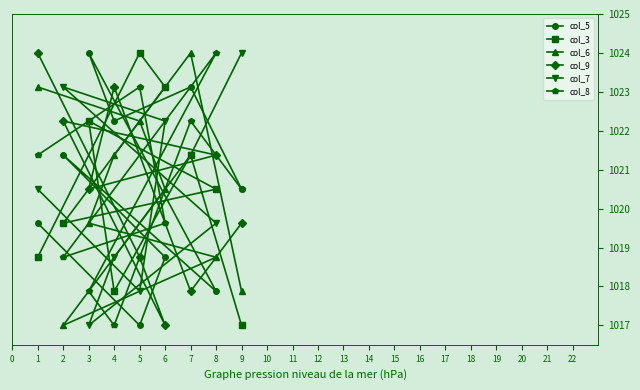

What is the total value across all series at 1?

6127.4